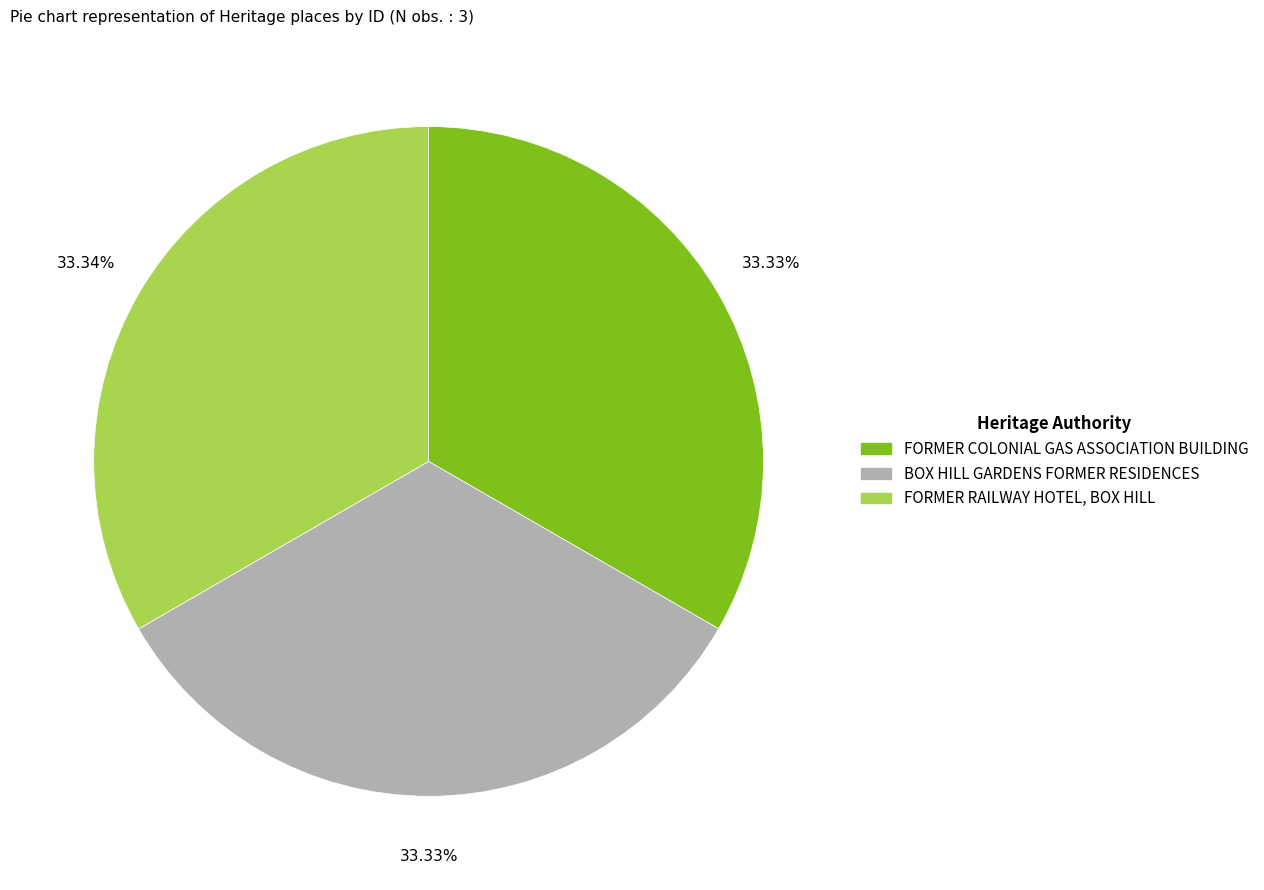

Does any single category account for the majority?

No